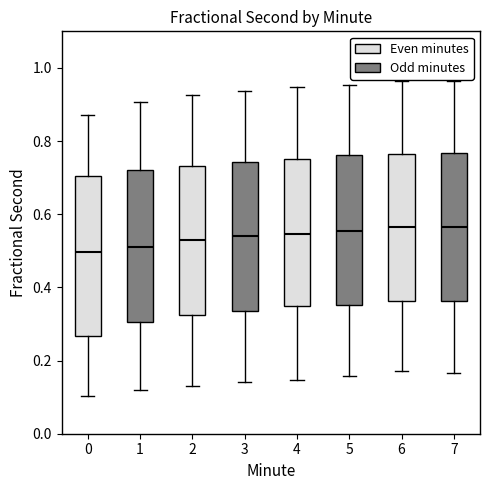

Reading left to right, transcribe this box plot: for each box, give where its median line is, the range the box spans, and where its two whiskers end, as read against the y-axis. The values are not printed on the chart, so give them approximately, as read against the axis.

0: median 0.50, box 0.26 to 0.70, whiskers 0.10 to 0.88
1: median 0.52, box 0.30 to 0.72, whiskers 0.12 to 0.90
2: median 0.52, box 0.32 to 0.74, whiskers 0.14 to 0.92
3: median 0.54, box 0.34 to 0.74, whiskers 0.14 to 0.94
4: median 0.54, box 0.34 to 0.74, whiskers 0.14 to 0.94
5: median 0.56, box 0.36 to 0.76, whiskers 0.16 to 0.96
6: median 0.56, box 0.36 to 0.76, whiskers 0.18 to 0.96
7: median 0.56, box 0.36 to 0.76, whiskers 0.16 to 0.96